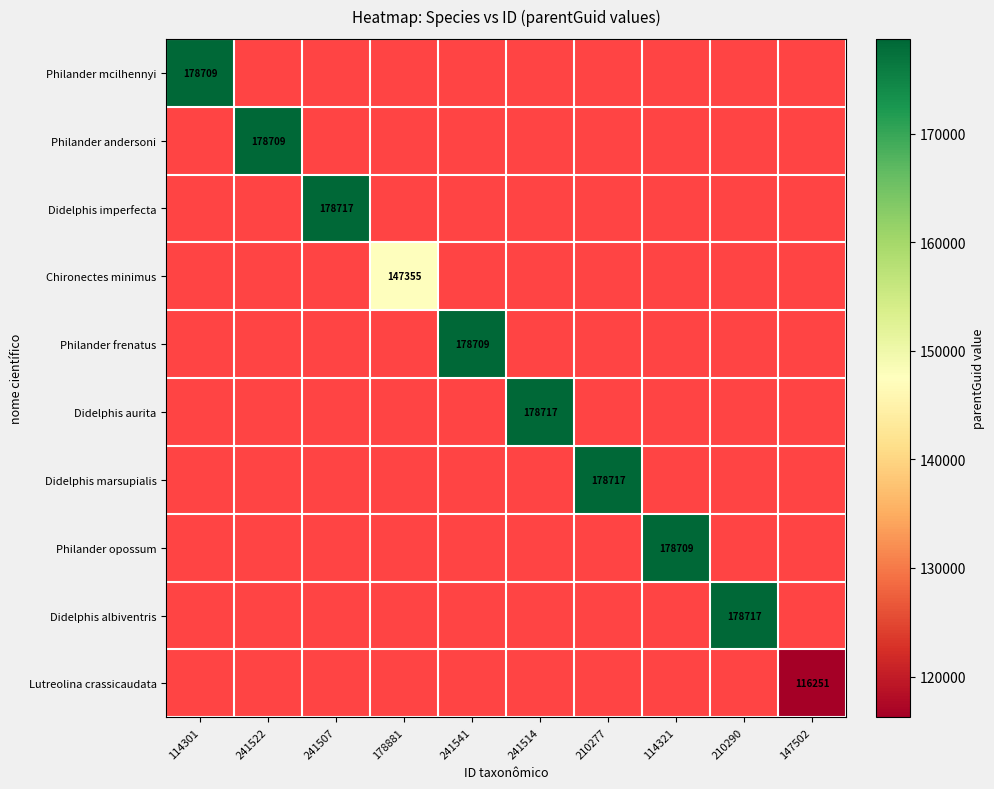

At which label does Philander mcilhennyi reach its peak?

114301